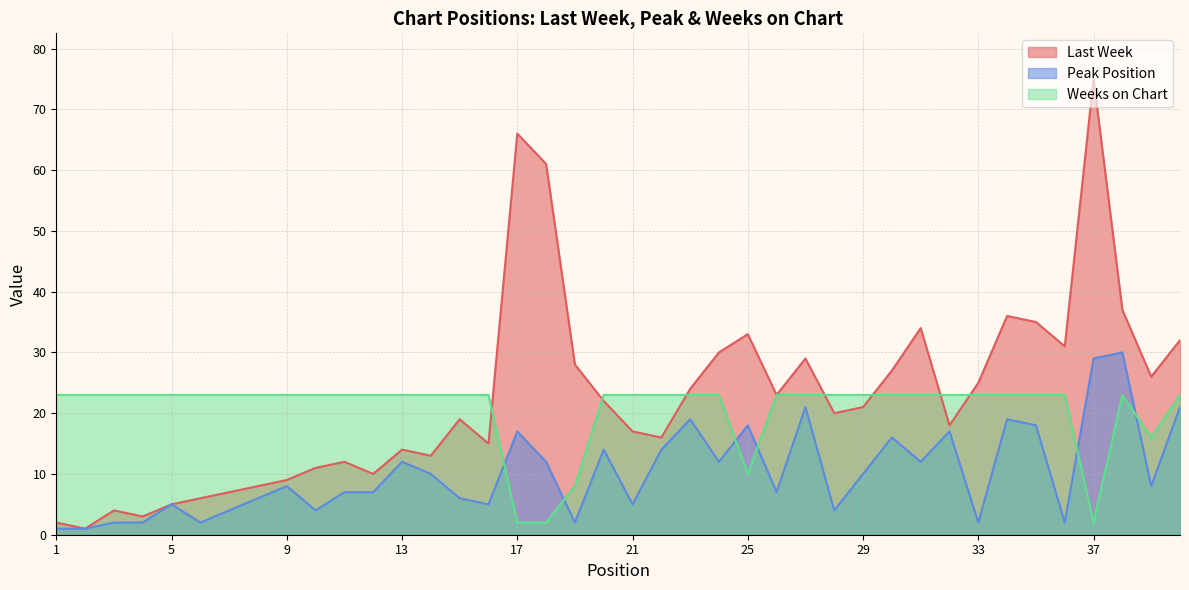

What is the value of the Peak Position point at the 35th from the left?

18